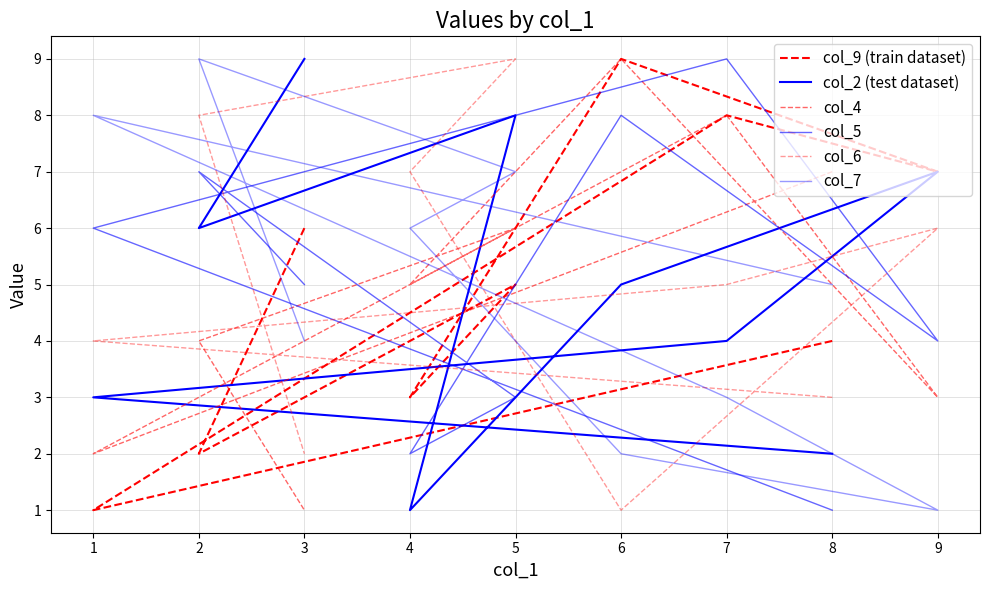

What is the average value of the col_2 (test dataset) series?

5